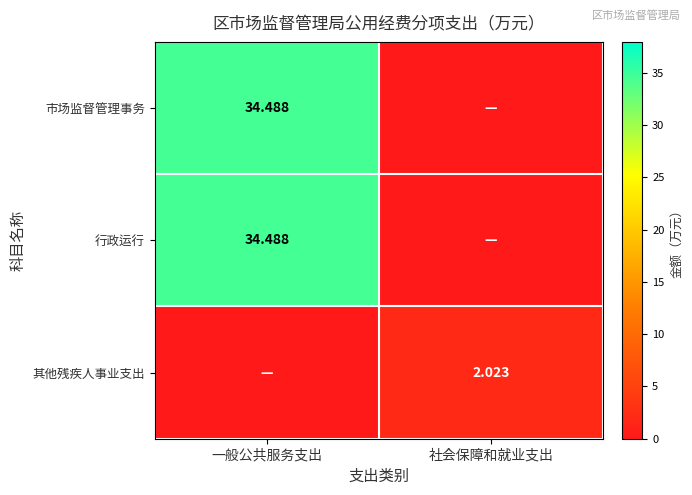

Is the value of 行政运行 at 一般公共服务支出 greater than the value of 市场监督管理事务 at 社会保障和就业支出?

Yes